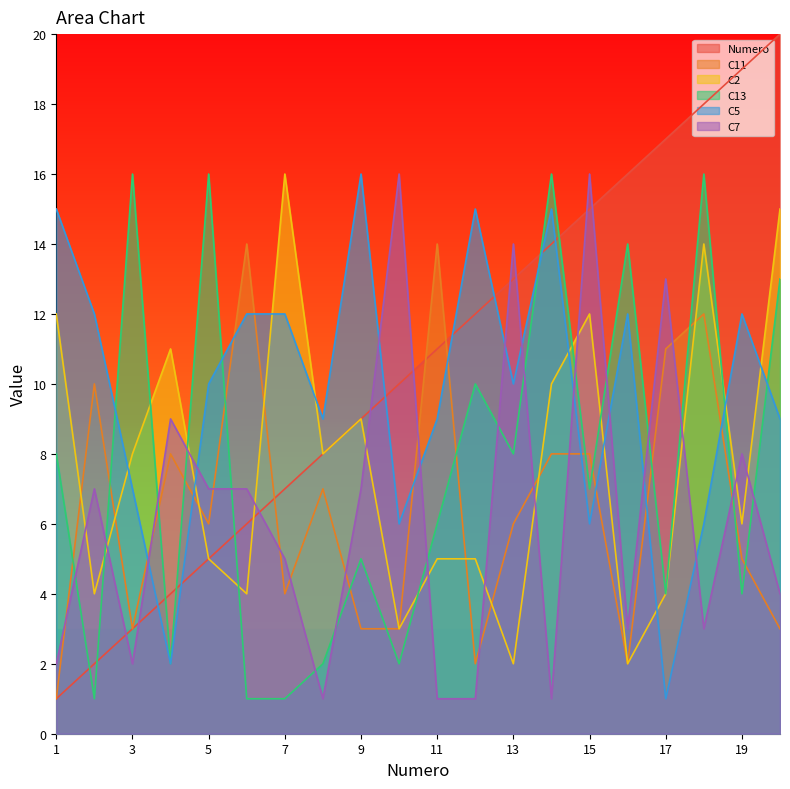

Where is C11 nearest to the value 7?

8